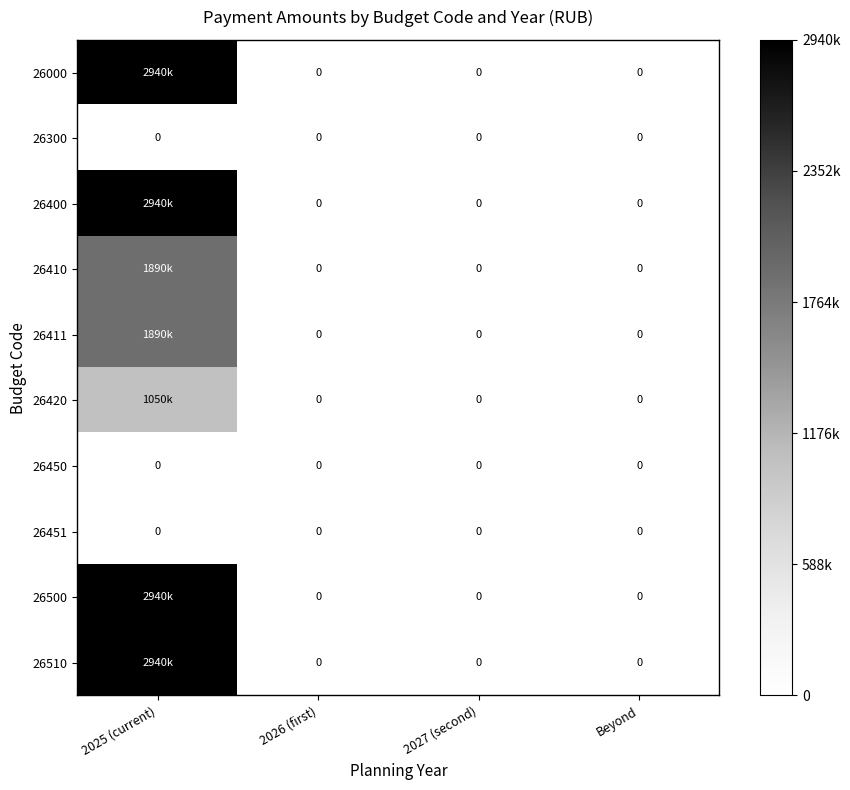

Is it true that 26420 equals 362533 at 2025 (current)?

False